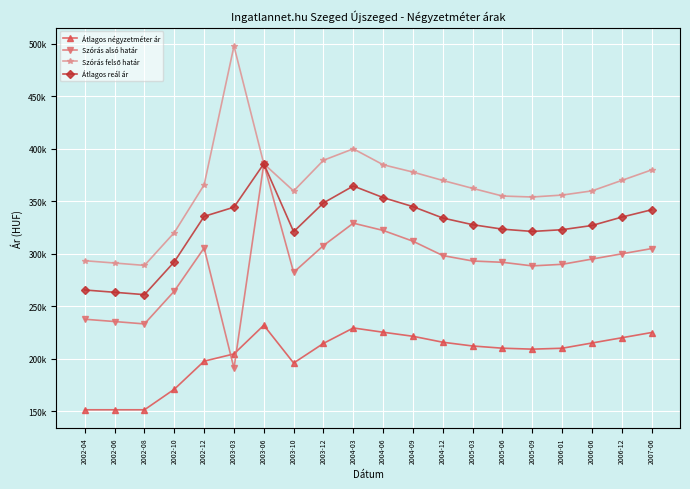

What is the label of the 7th point from the left?

2003-06